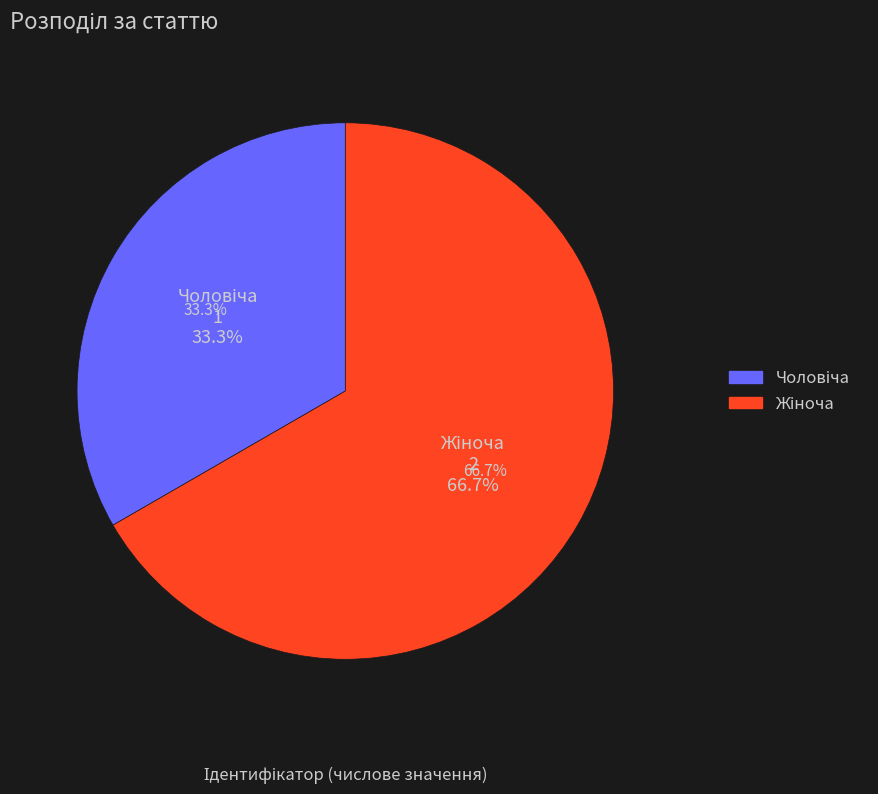

To the nearest percent, what portion does Жіноча represent?

67%